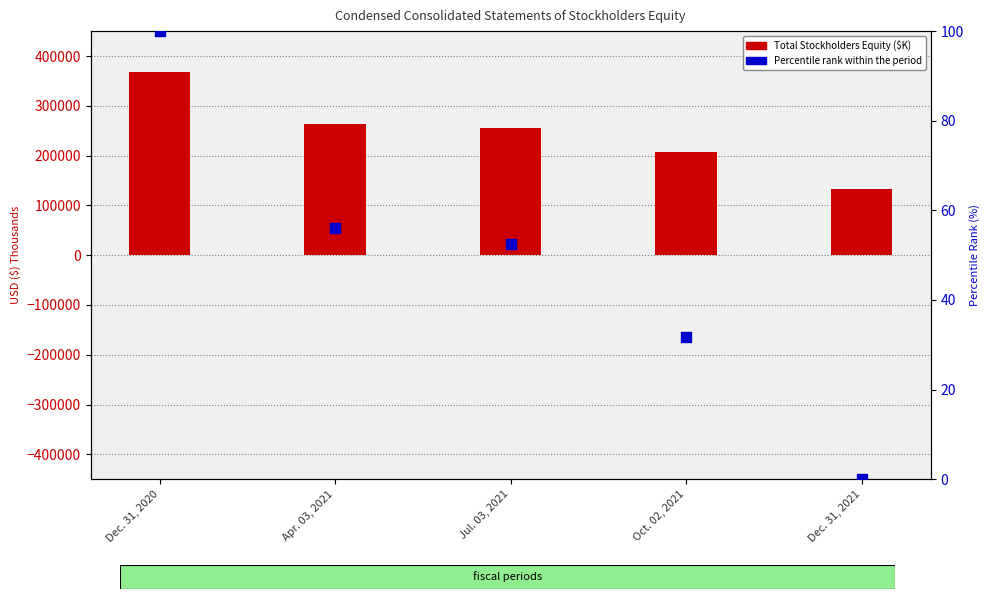

At which category is the sum across all series the highest?

Dec. 31, 2020